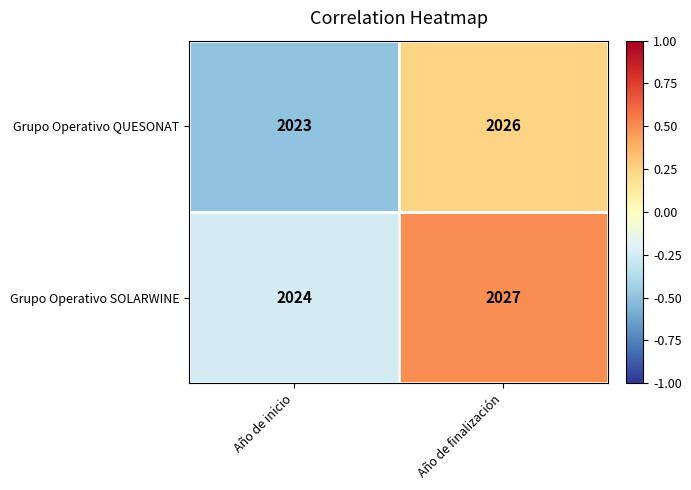

Rank the series by their maximum value, from highest to lowest.

Grupo Operativo SOLARWINE, Grupo Operativo QUESONAT